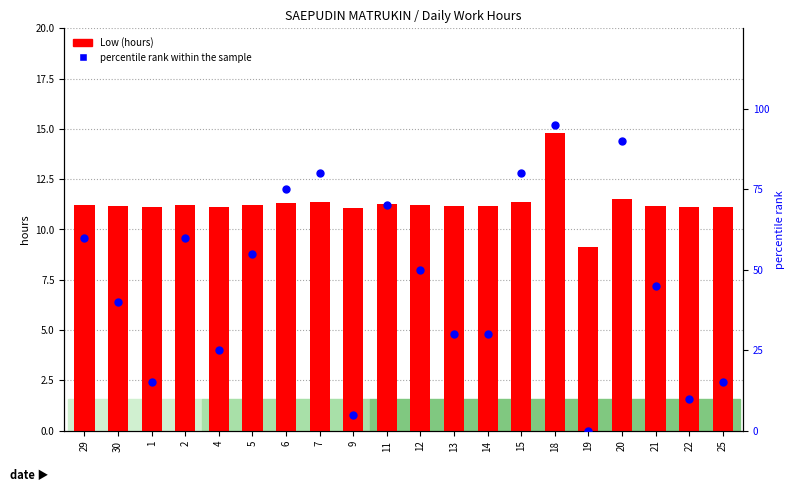

Is the value of Low (hours) at 30 greater than the value of percentile rank within the sample at 7?

No